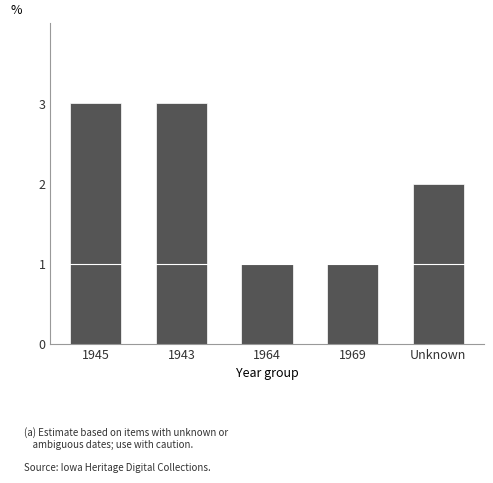

Between 1945 and 1969, which is larger?

1945